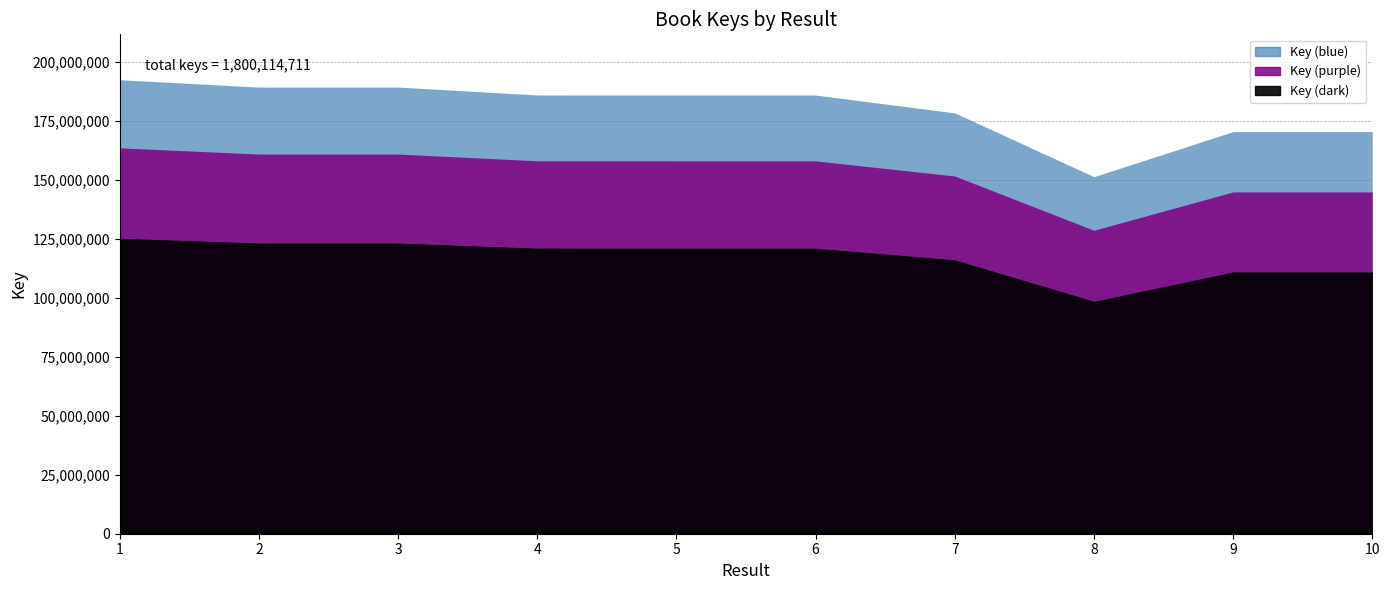

What is the smallest value displayed?

151379253